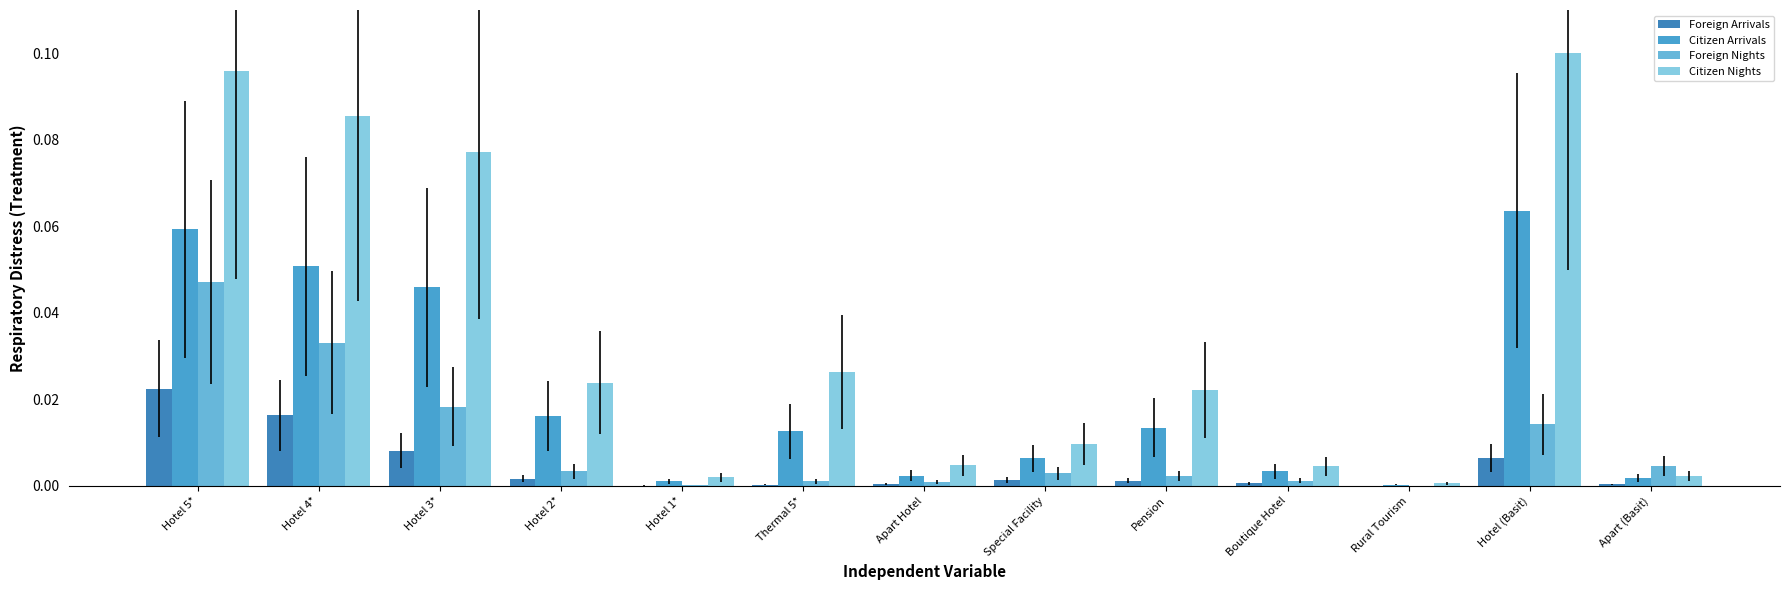

What is the sum of all Citizen Nights values?

0.5